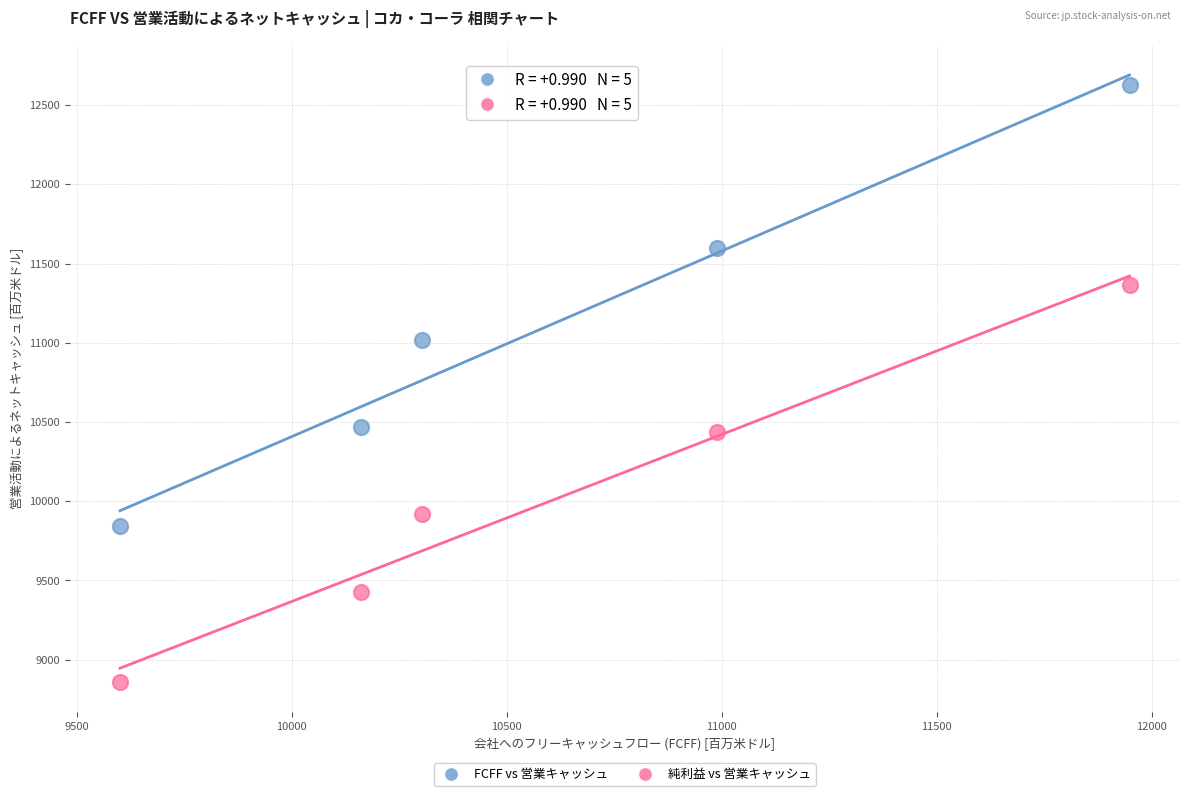

Across all data points, what is the range of Y values (max minus min)?

3765.4